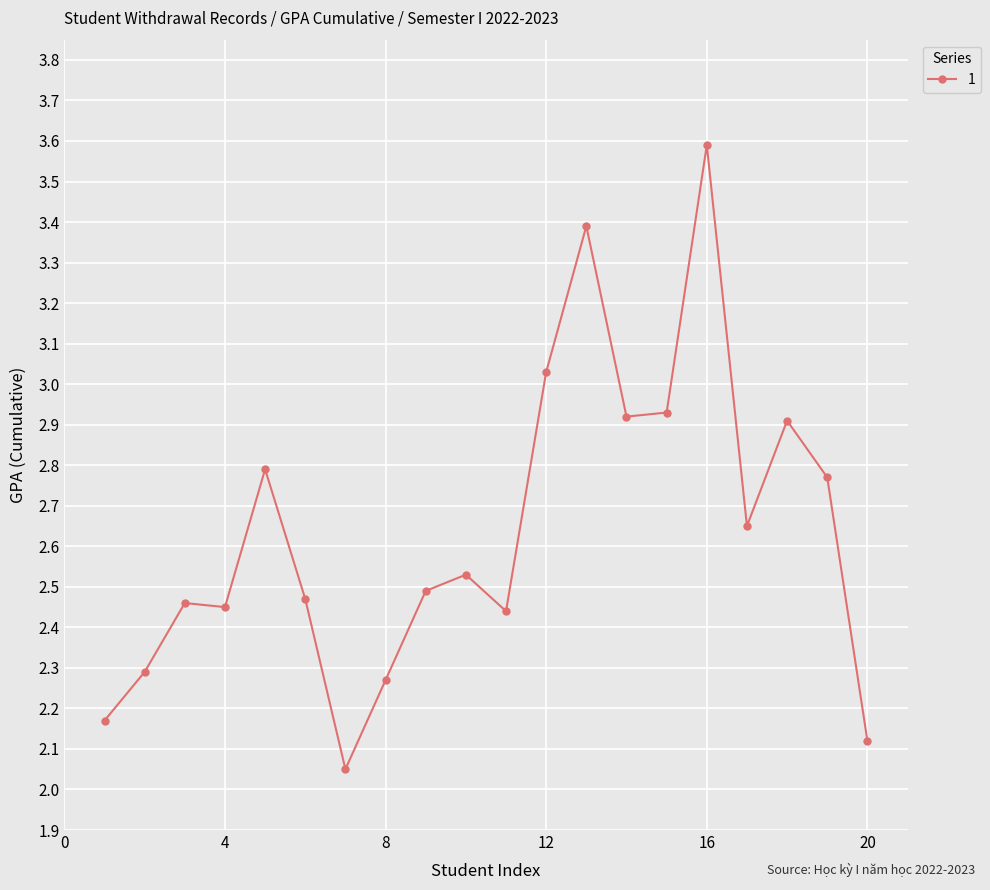

What is the value of the 16th point from the left?

3.6